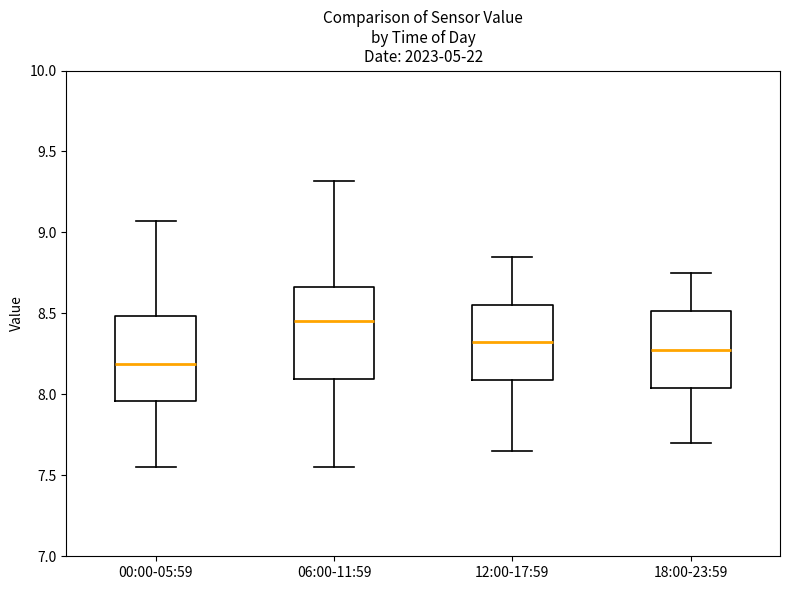

Where is the lower edge of the box for 18:00-23:59 on the y-axis? The values are not printed on the chart, so give them approximately, as read against the axis.

8.05